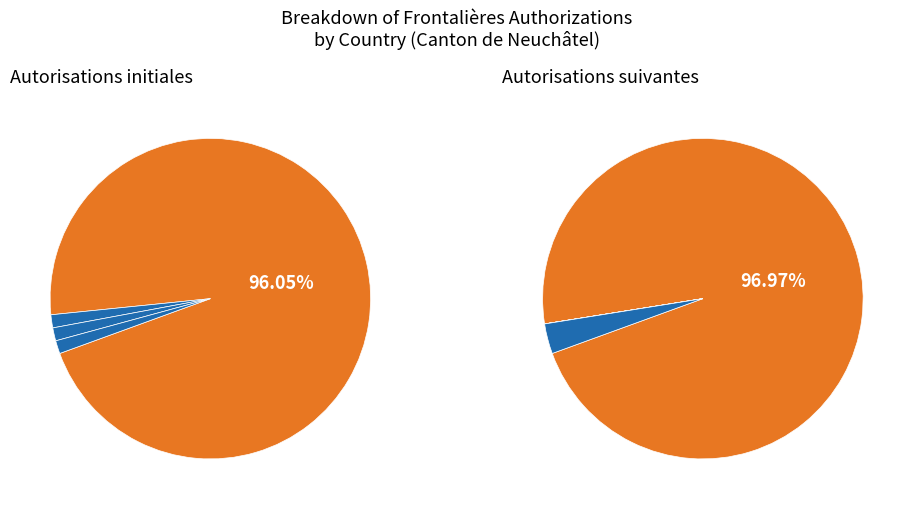

Is there a majority slice in this chart?

Yes